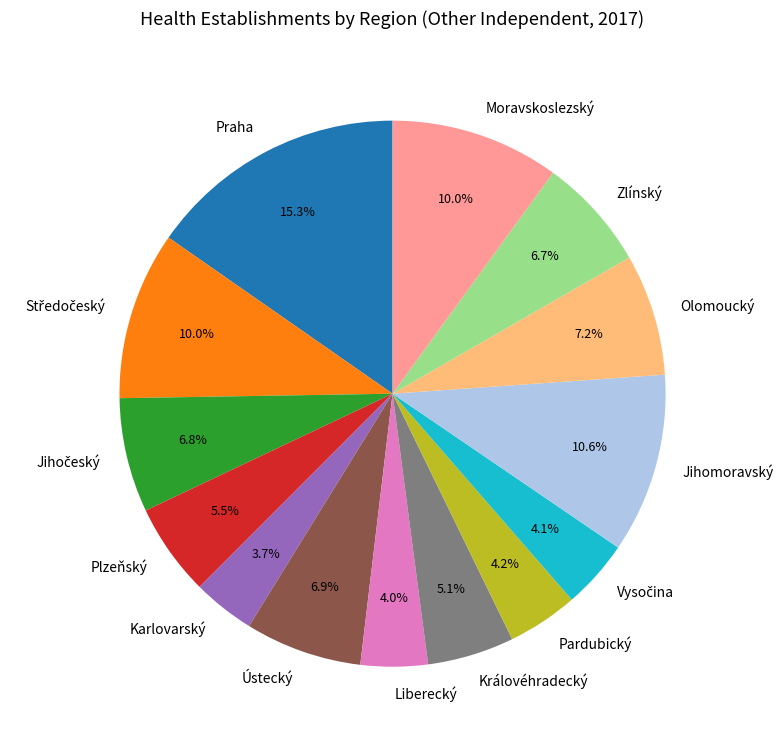

To the nearest percent, what is the difference between the largest and smallest slice percentages?

12%